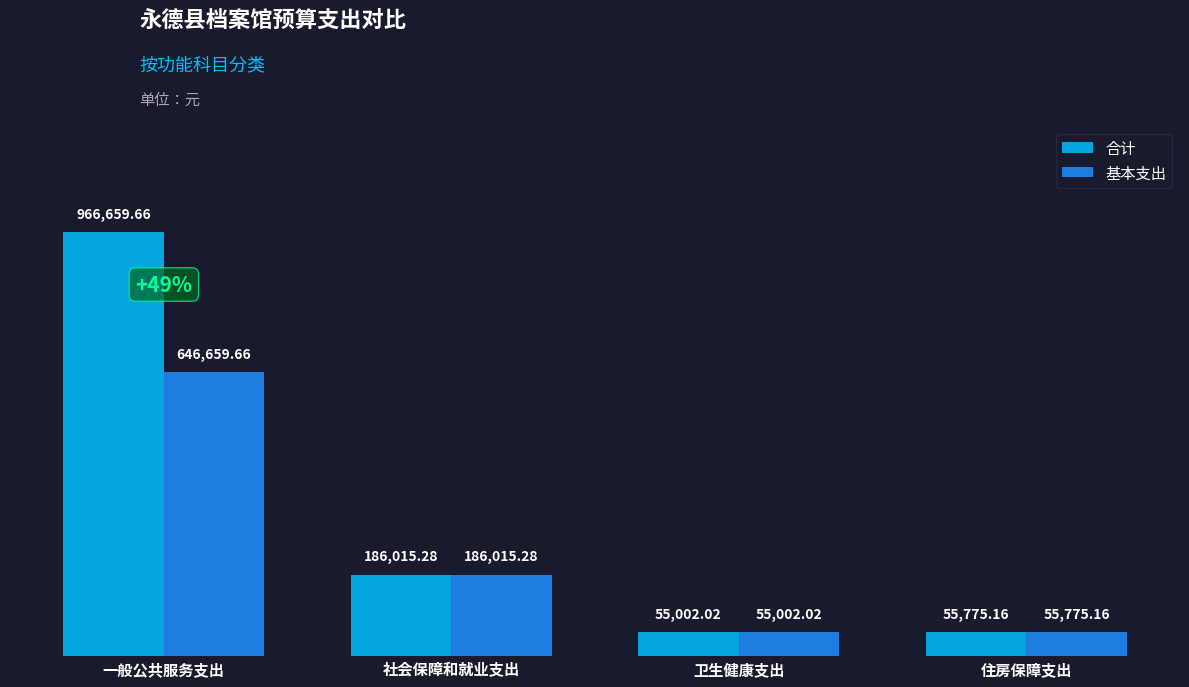

The value of 基本支出 at 社会保障和就业支出 is 269191.3. True or false?

False